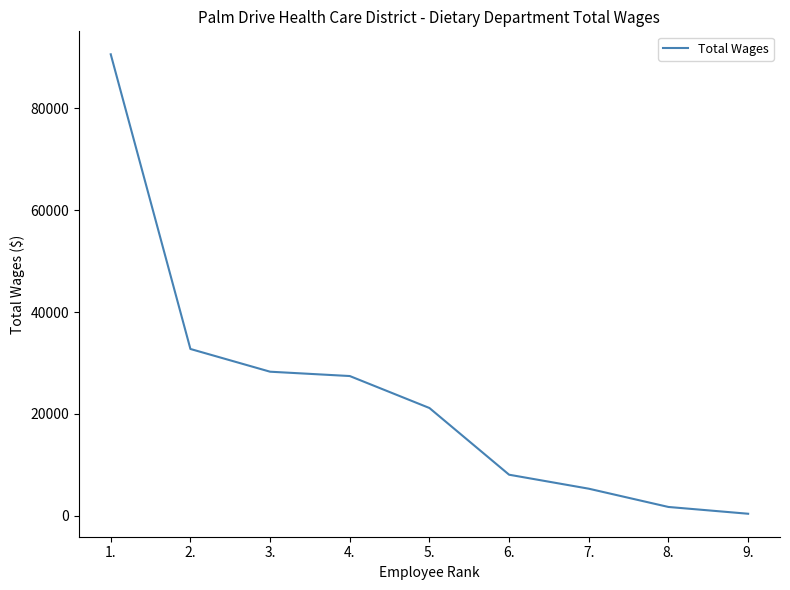

How many series are shown in this chart?

1